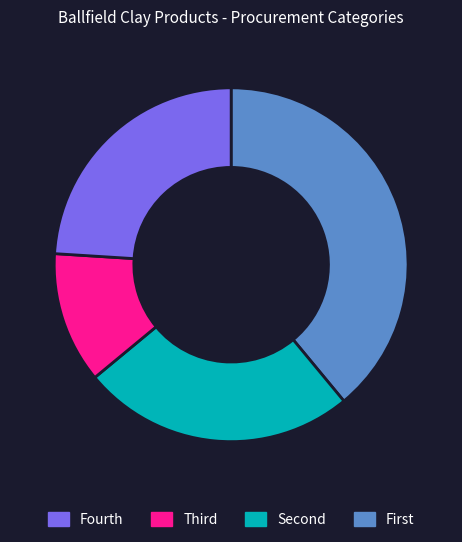

Is there any slice that represents more than half of the pie?

No